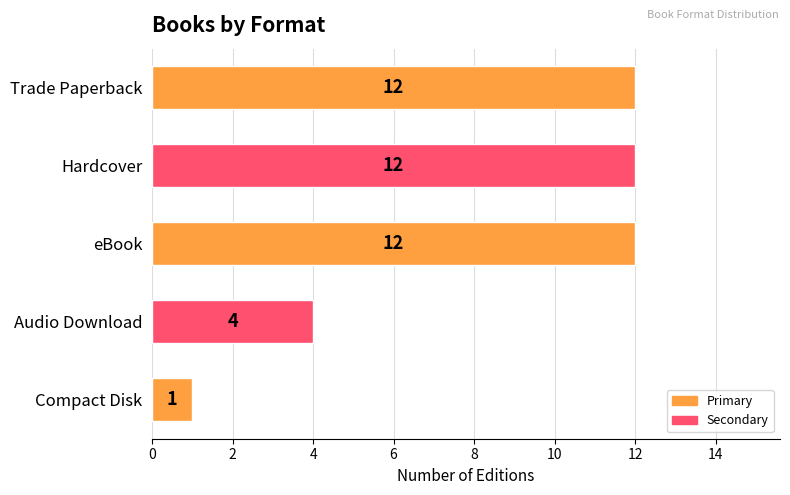

What is the ratio of the value at Audio Download to the value at eBook?

0.3